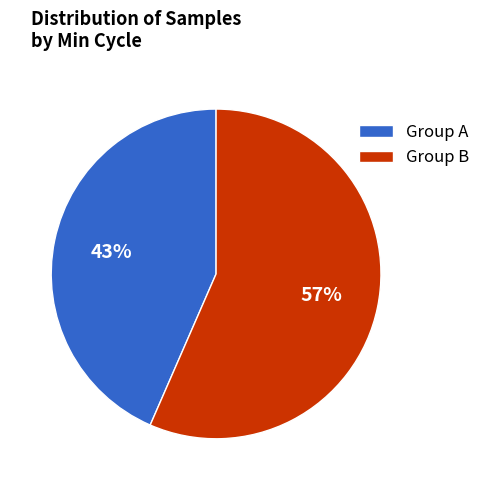

Rank the categories by value from lowest to highest.

Group A, Group B